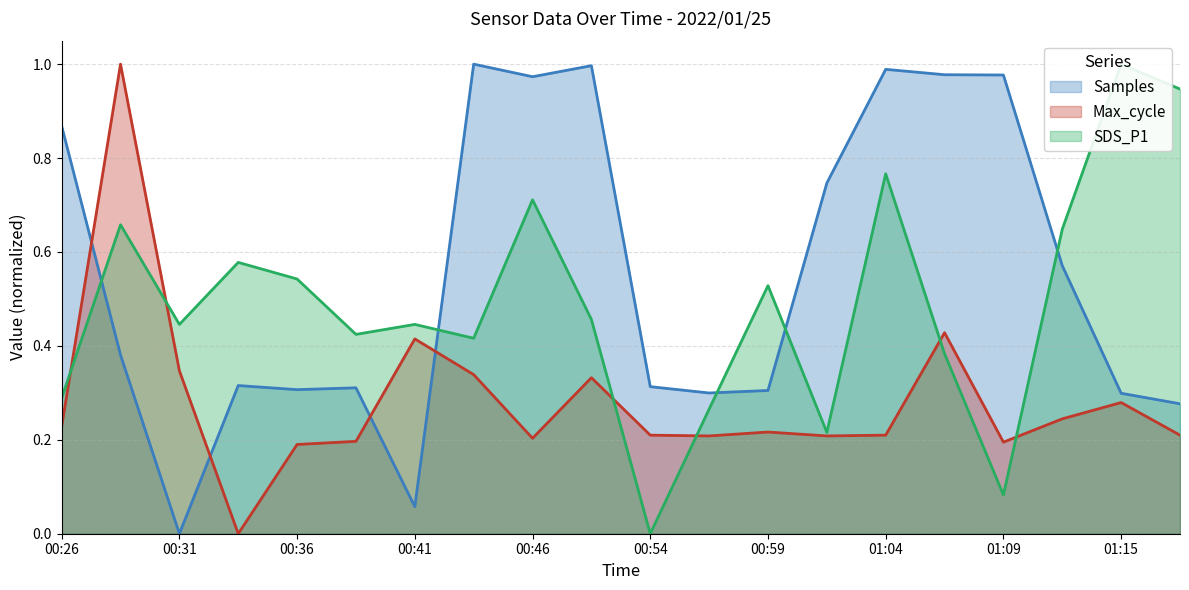

Read the SDS_P1 value at 01:15.

1.0